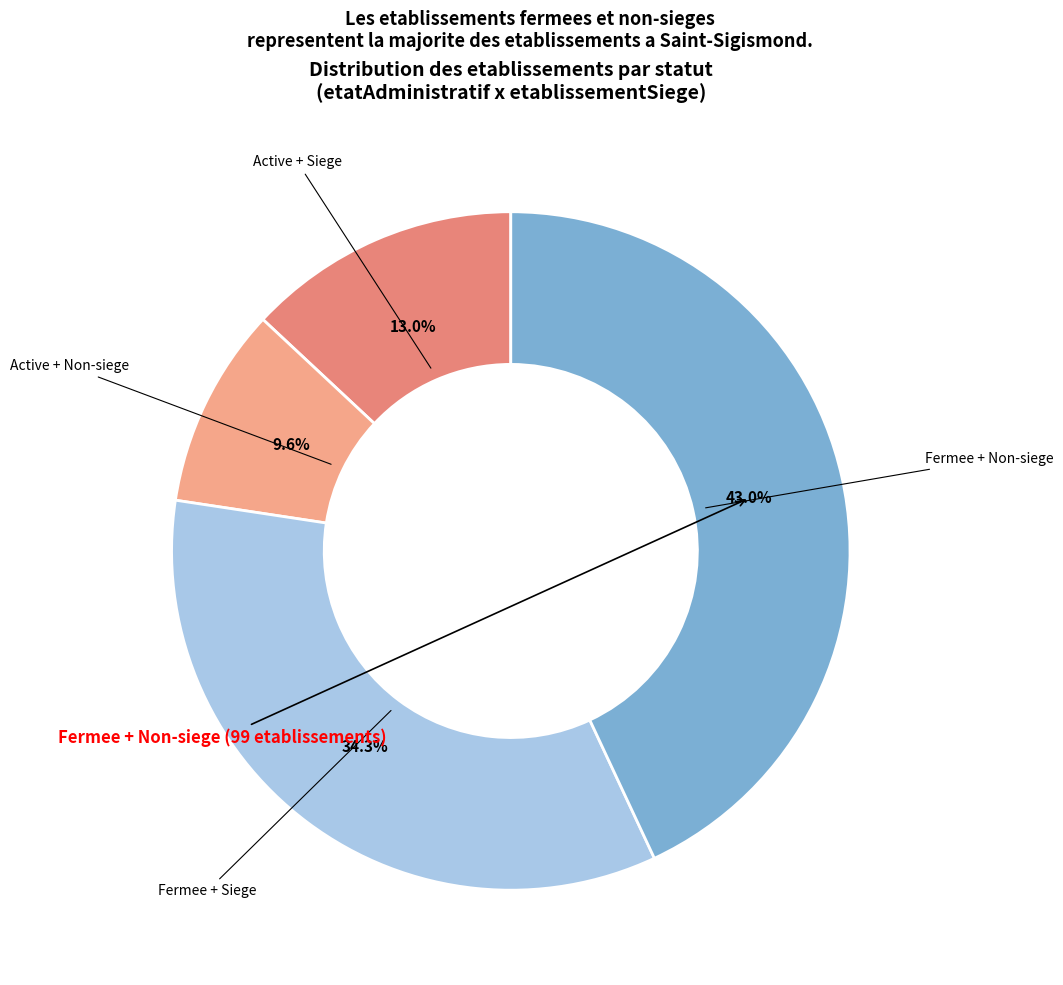

How many slices are in this pie chart?

4